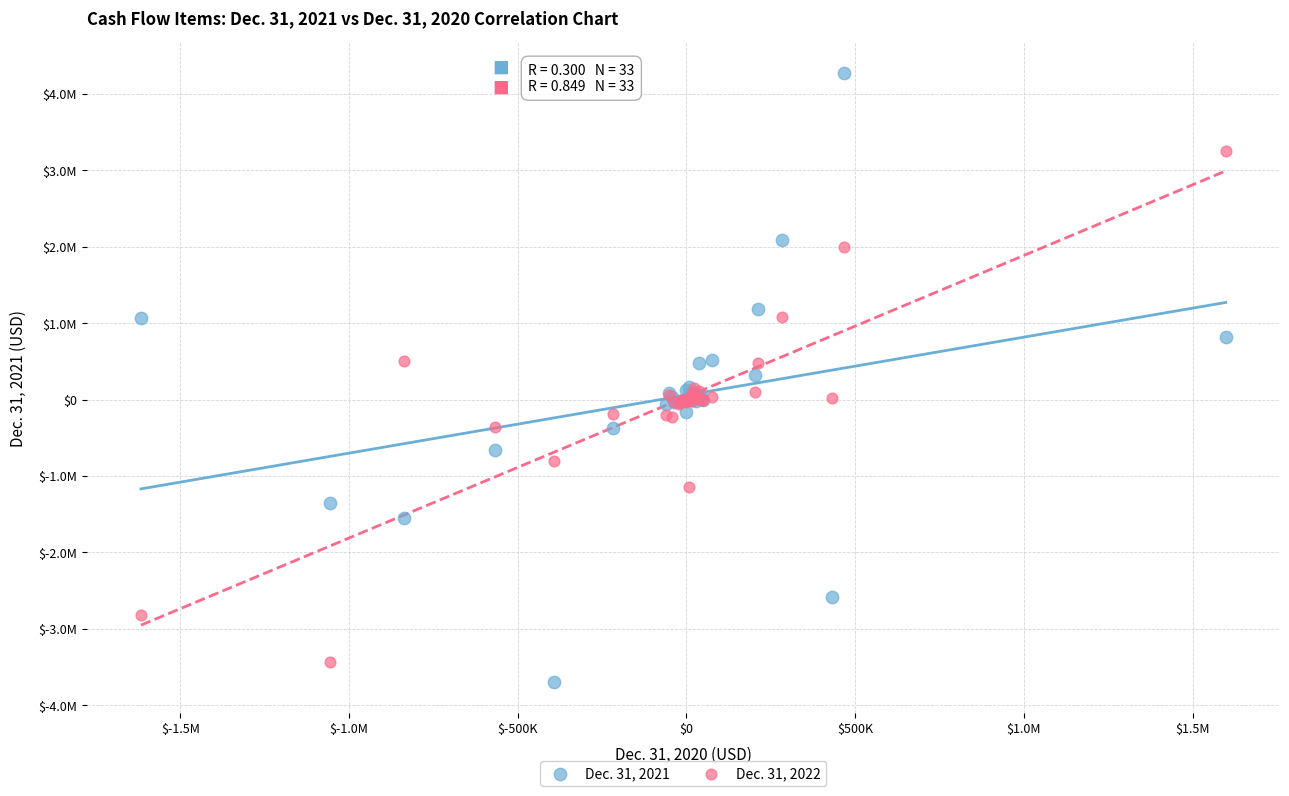

Which series reaches the maximum Y coordinate?

Dec. 31, 2021